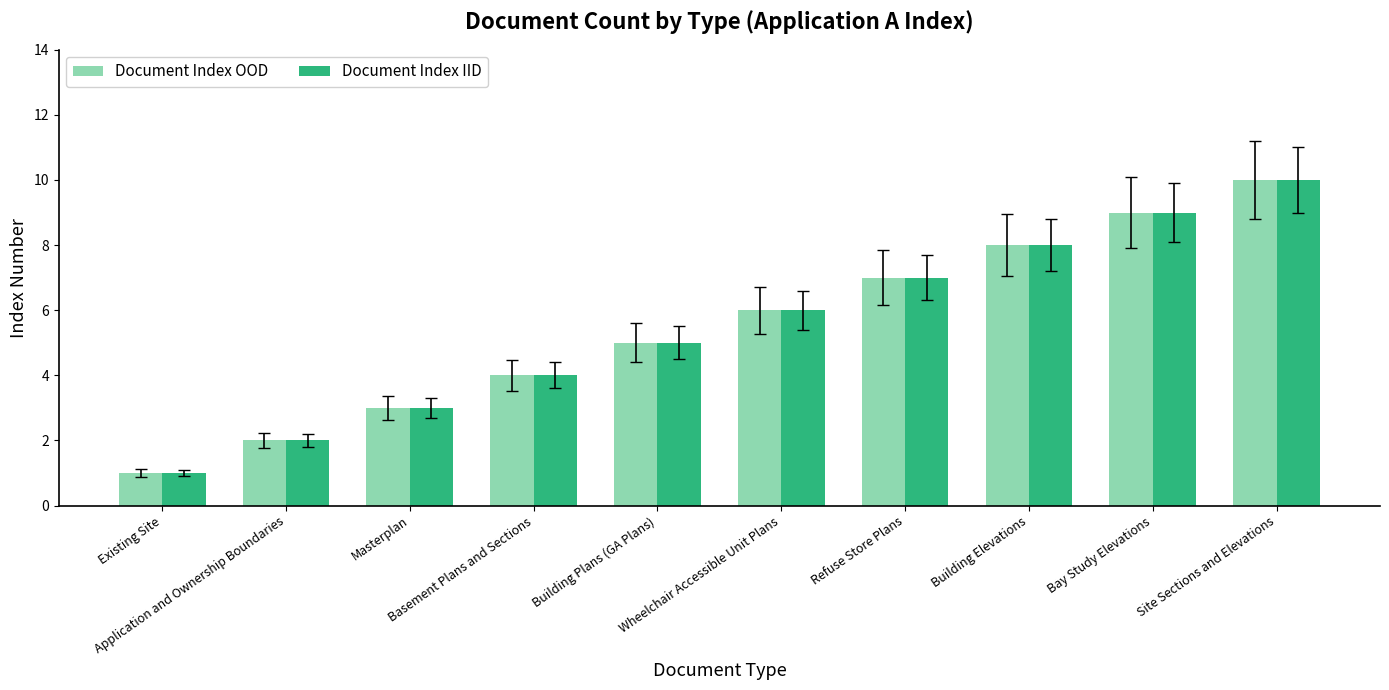

What position from the right is Masterplan?

8